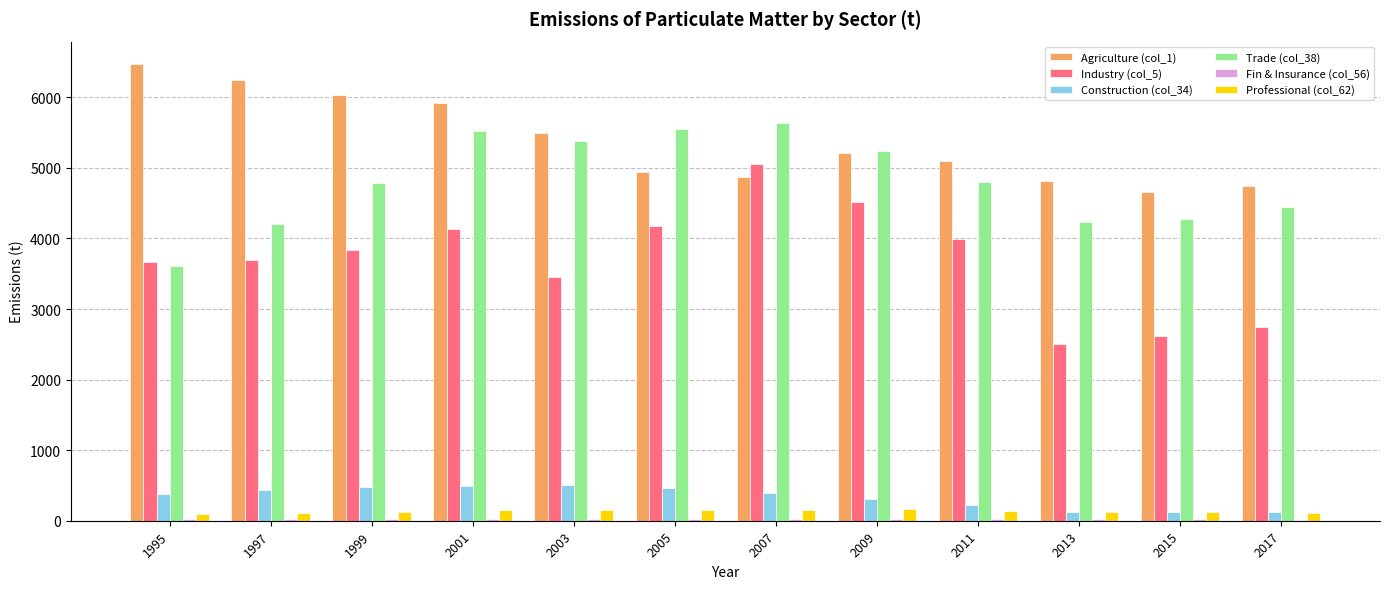

Is the value of Professional (col_62) at 2015 greater than the value of Agriculture (col_1) at 2009?

No